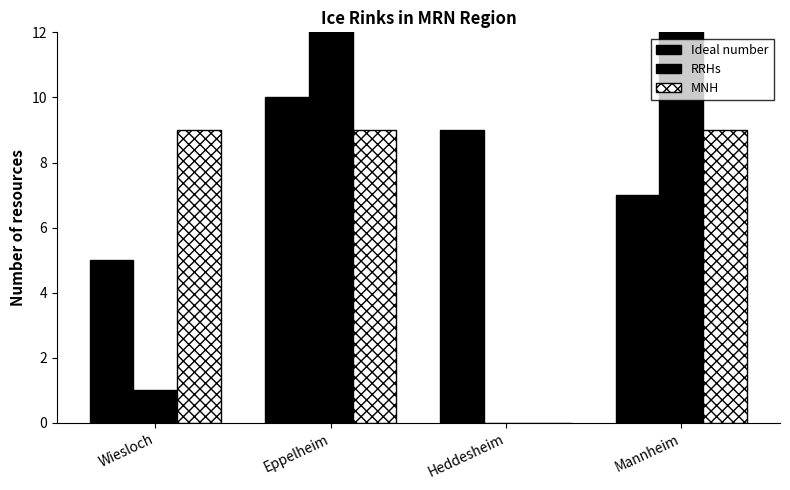

At which label does MNH reach its peak?

Wiesloch